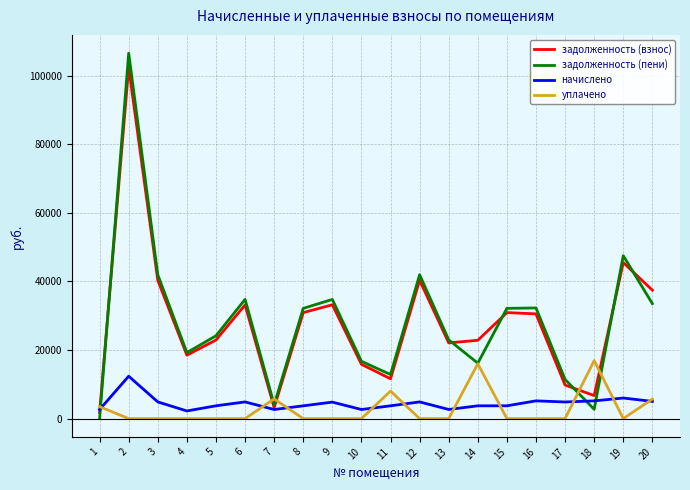

How many times do начислено and задолженность (пени) cross each other?

3